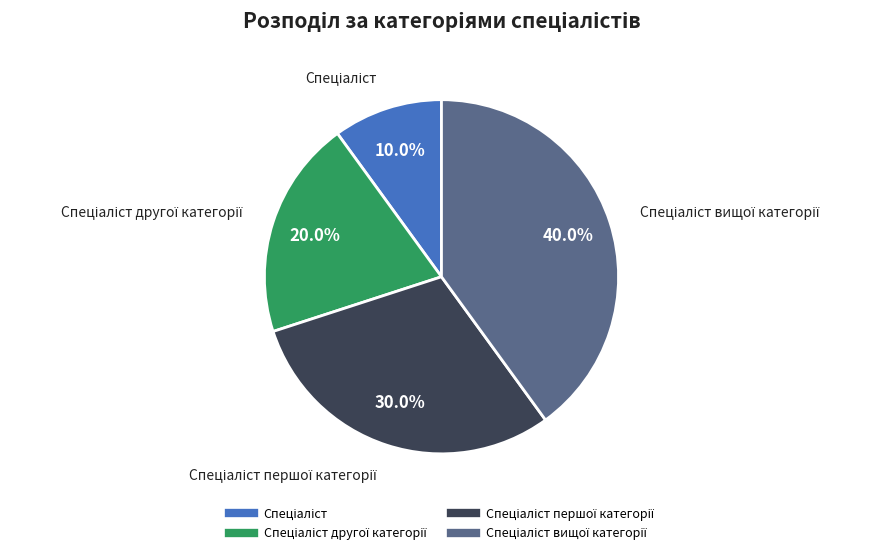

Does any single category account for the majority?

No